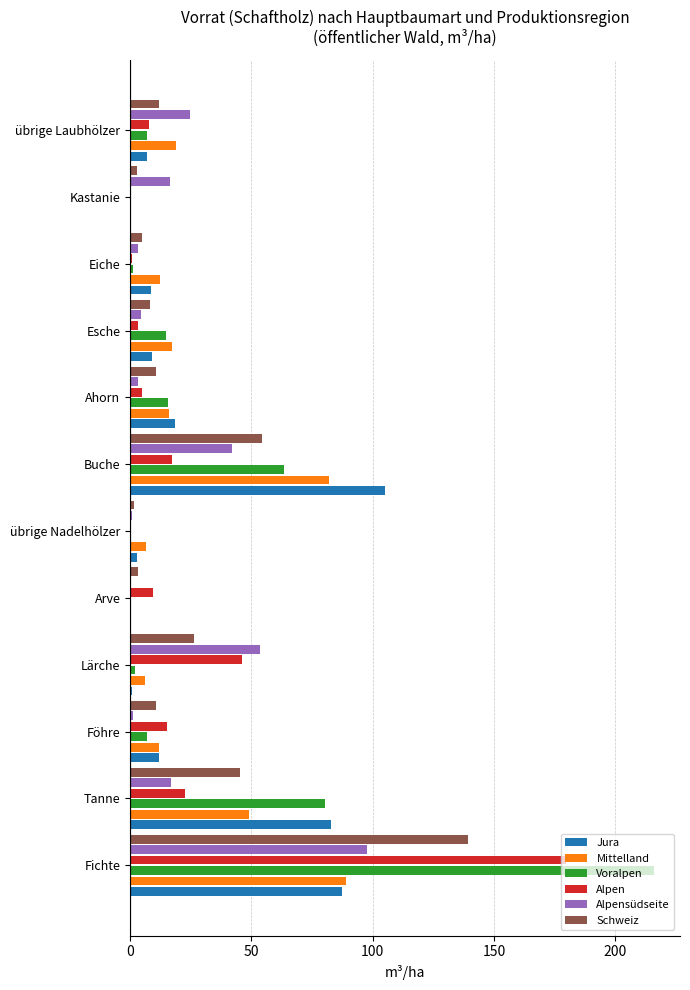

What are all the series names shown in the legend?

Jura, Mittelland, Voralpen, Alpen, Alpensüdseite, Schweiz